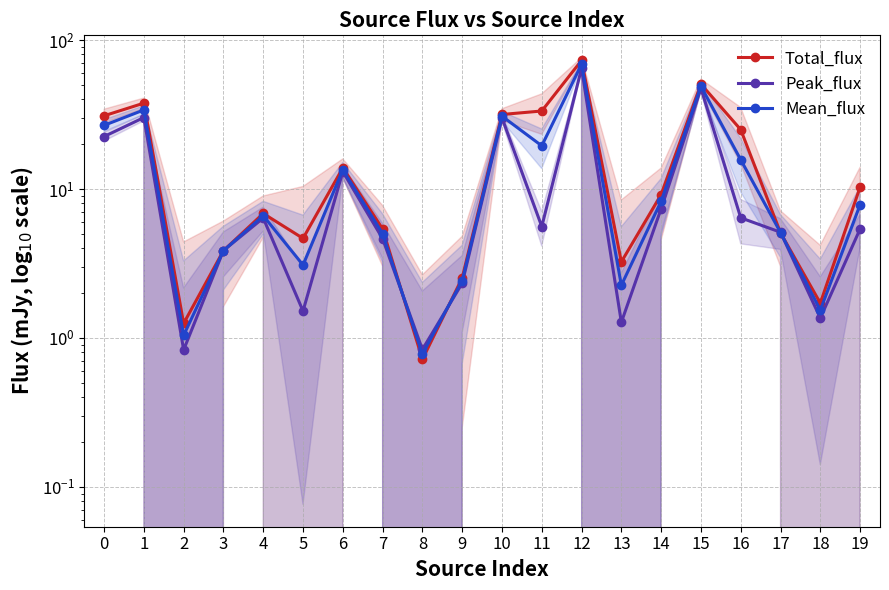

True or false: Peak_flux has more than 1 points higher than both neighbors.

True